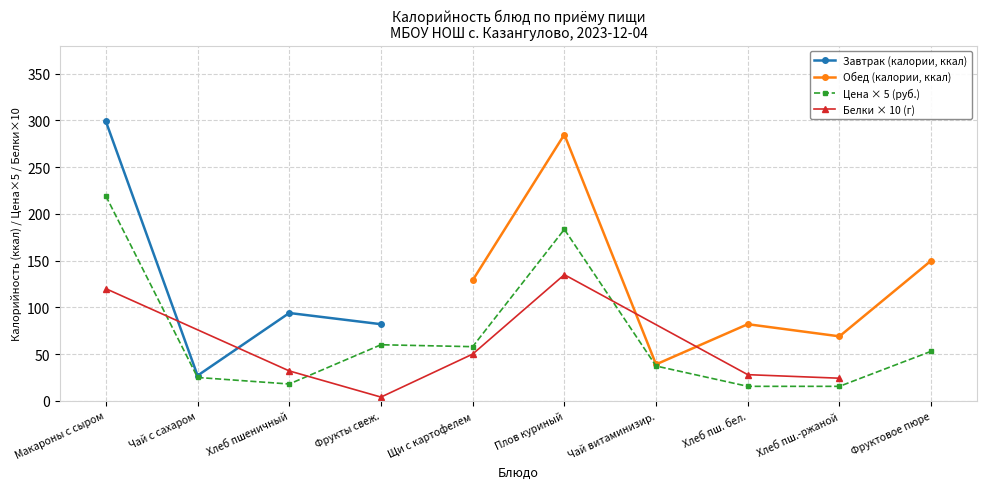

Which category has the highest value in the Завтрак (калории, ккал) series?

Макароны с сыром